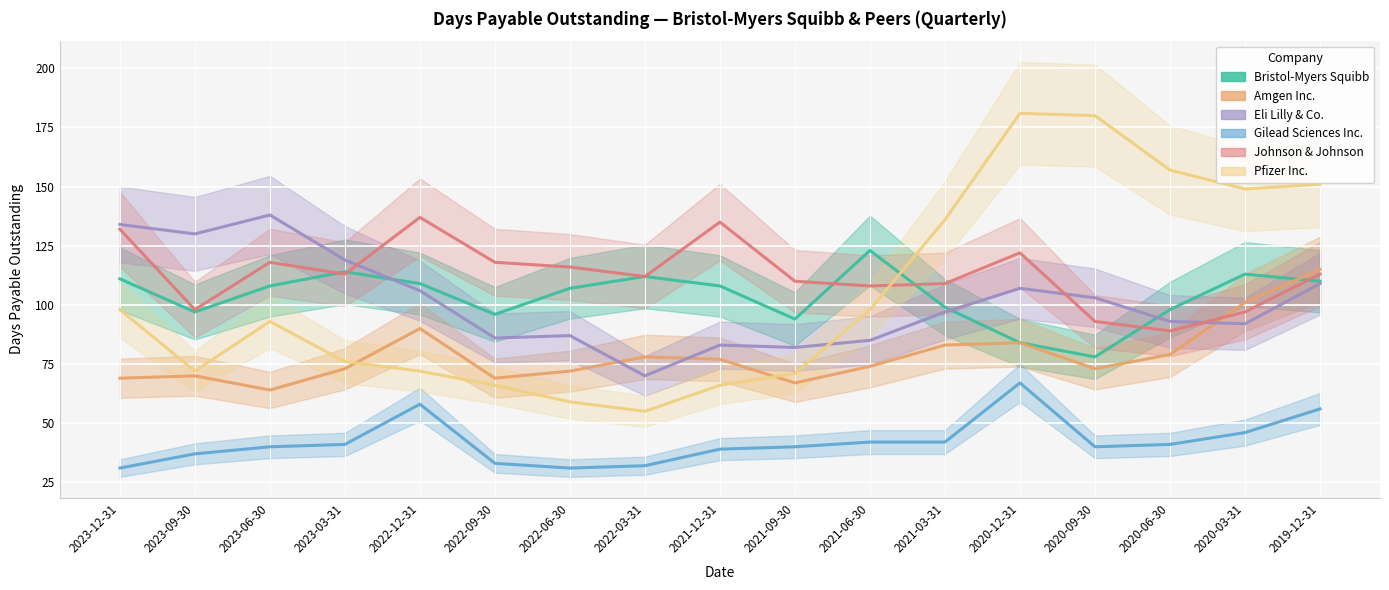

Which category has the lowest value across all series?

2023-12-31